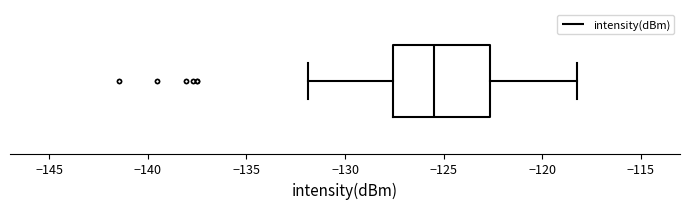

Transcribe this box plot: give where the median line is, the range the box spans, and where the two whiskers end, as read against the x-axis. The values are not printed on the chart, so give them approximately, as read against the axis.

median -125.5, box -127.5 to -122.5, whiskers -132.0 to -118.0